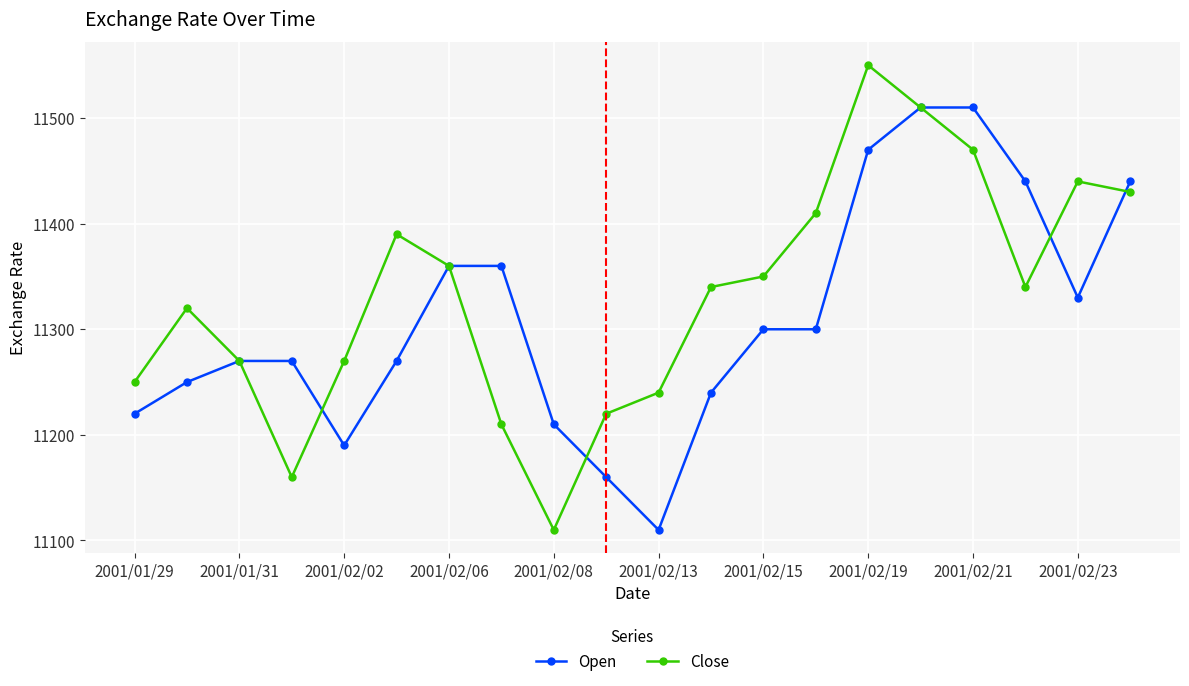

In Close, how many points are lower than both neighbors (excluding endpoints)?

3